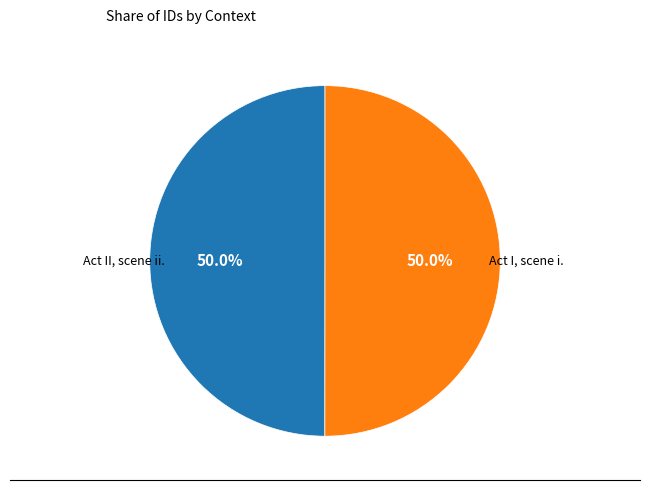

What is the largest slice in the pie chart?

Act I, scene i.